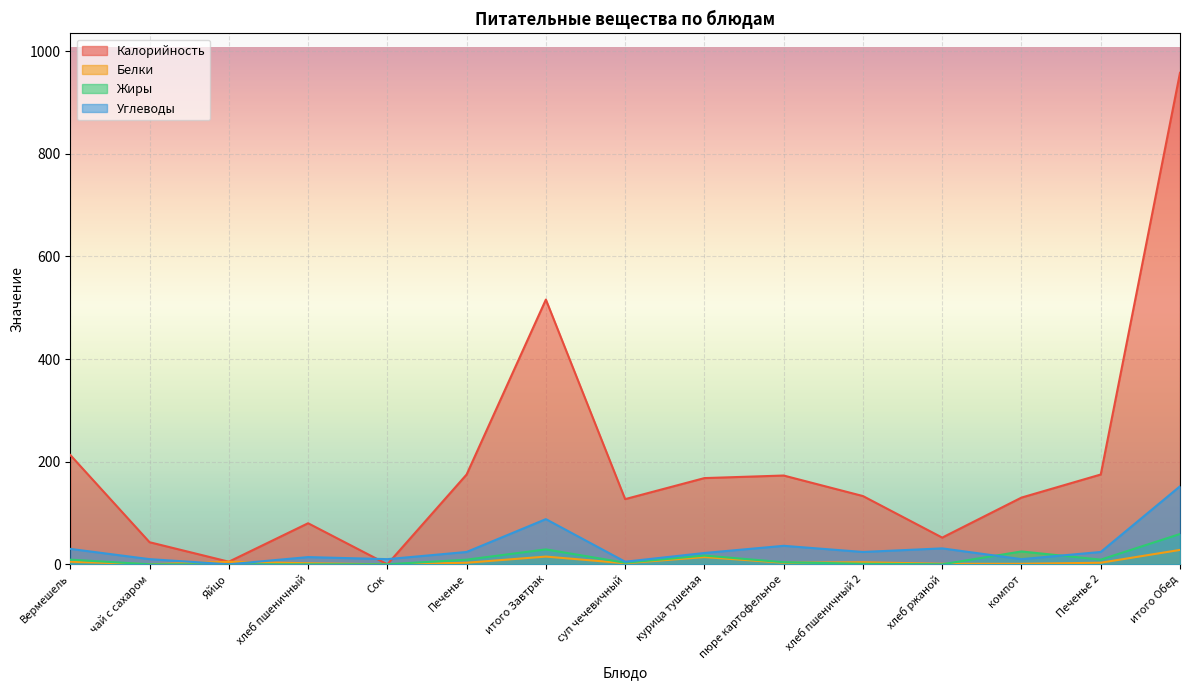

What is the sum of all Калорийность values?

2948